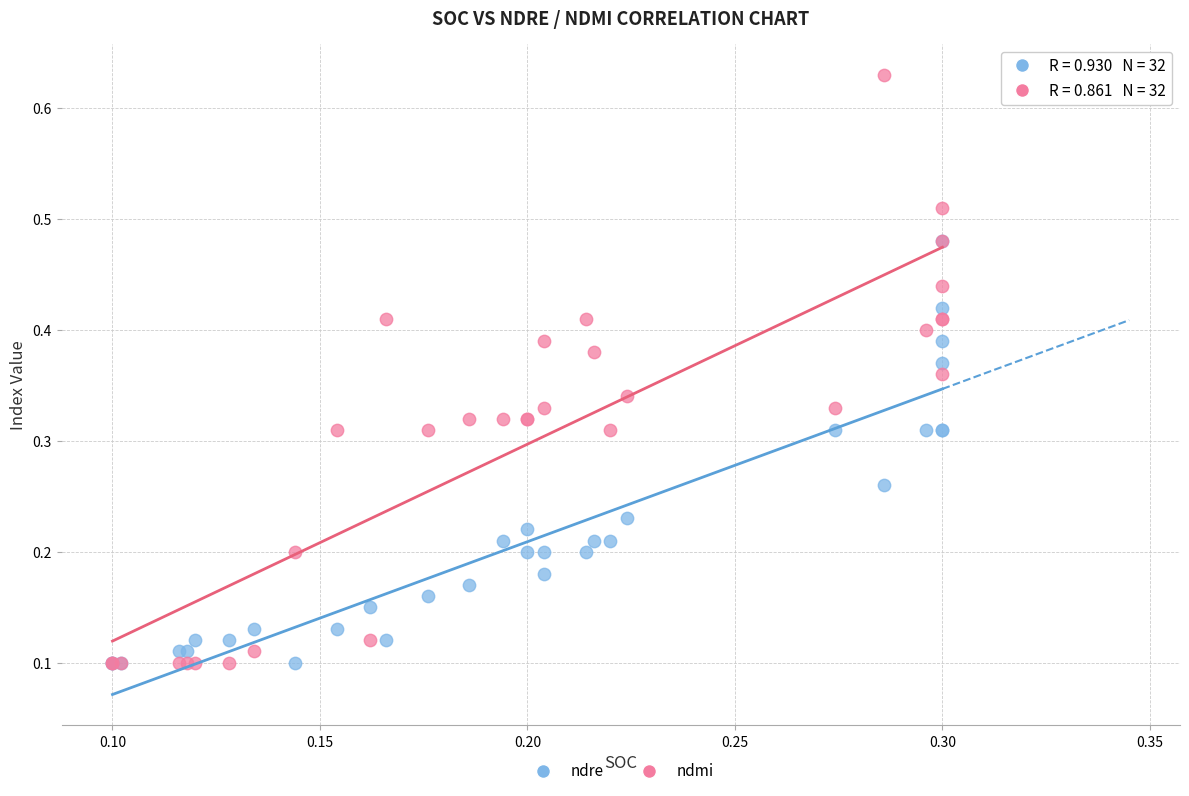

What are all the series names shown in the legend?

ndre, ndmi